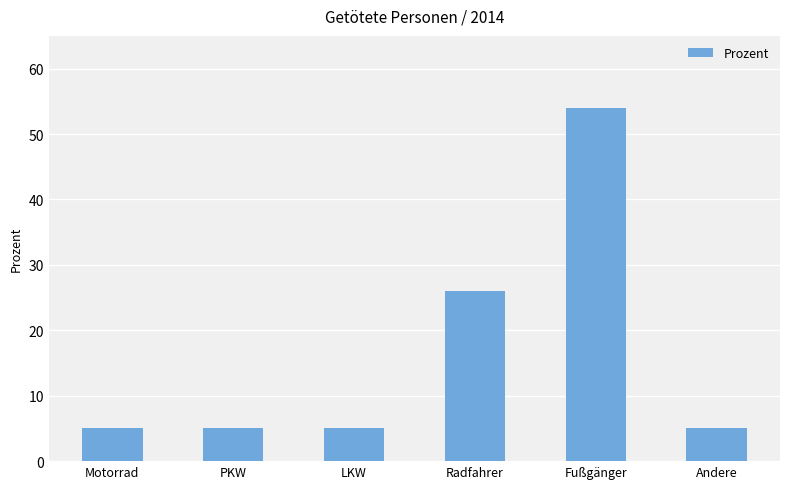

Reading left to right, extract all data points from this chart.

5	5	5	26	54	5